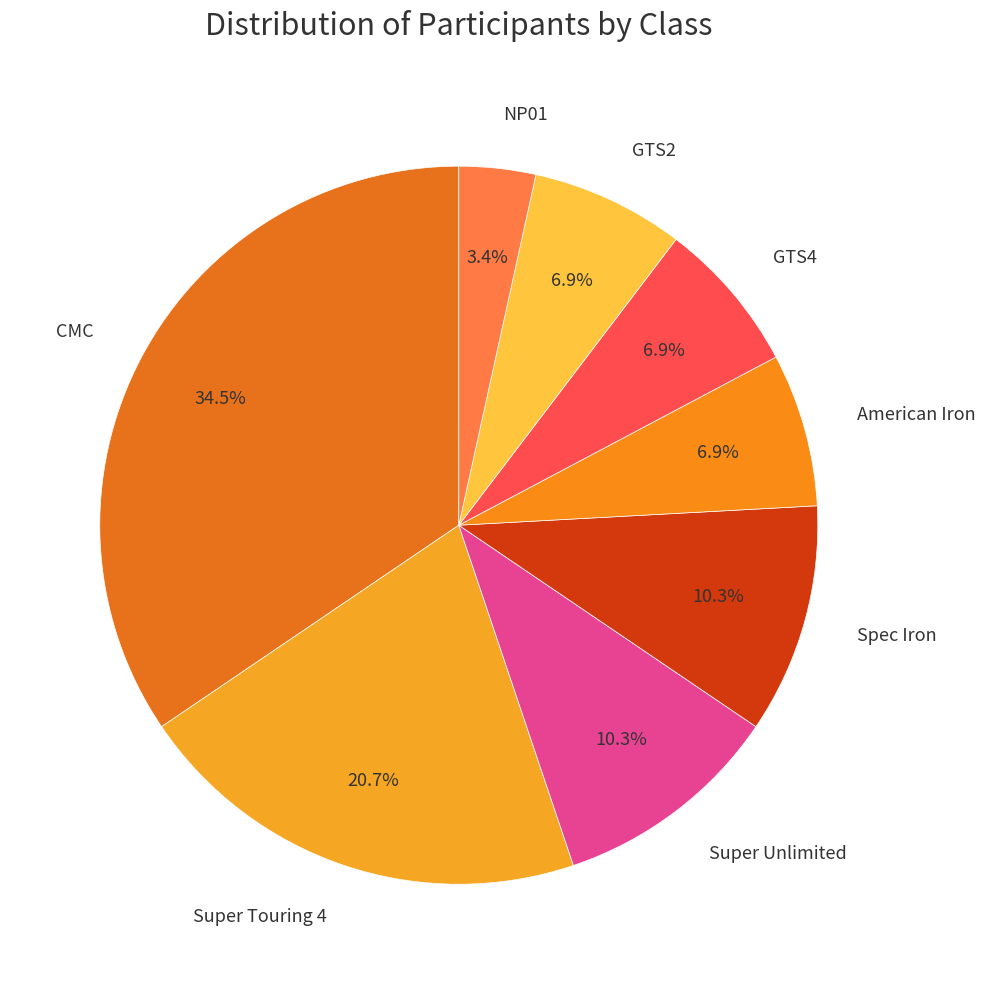

Is Spec Iron the majority of the pie?

No